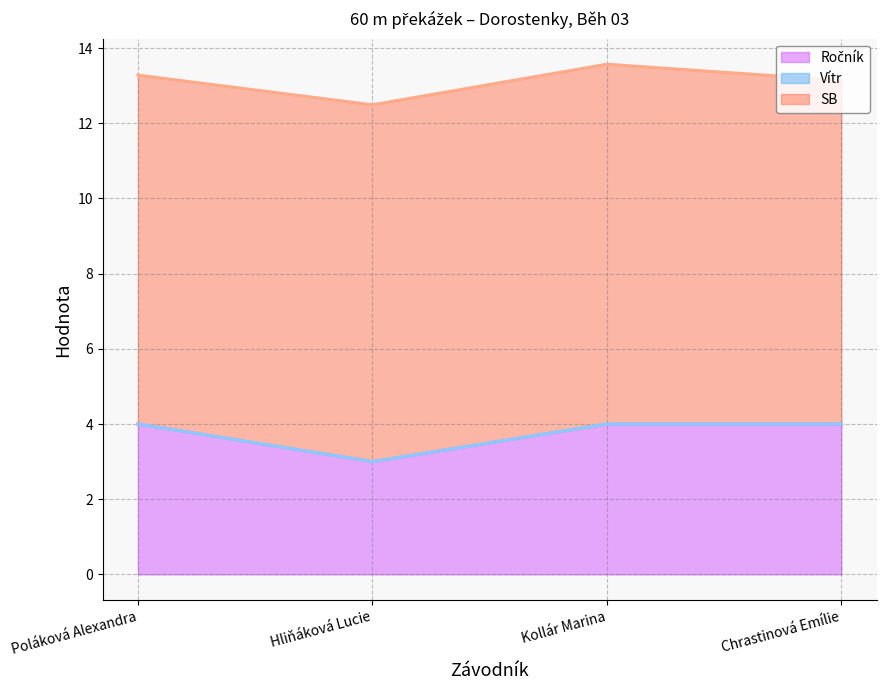

Which has a higher value, Poláková Alexandra or Hliňáková Lucie?

Poláková Alexandra